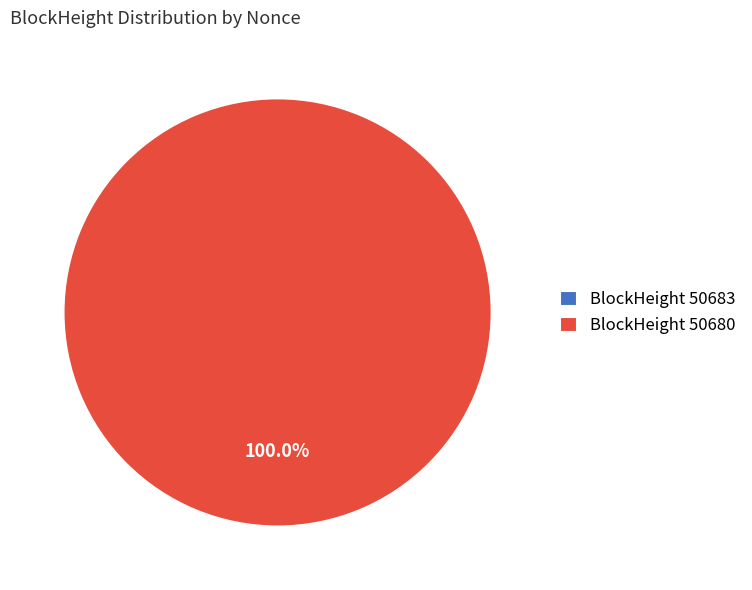

To the nearest percent, what is the average slice percentage?

50%